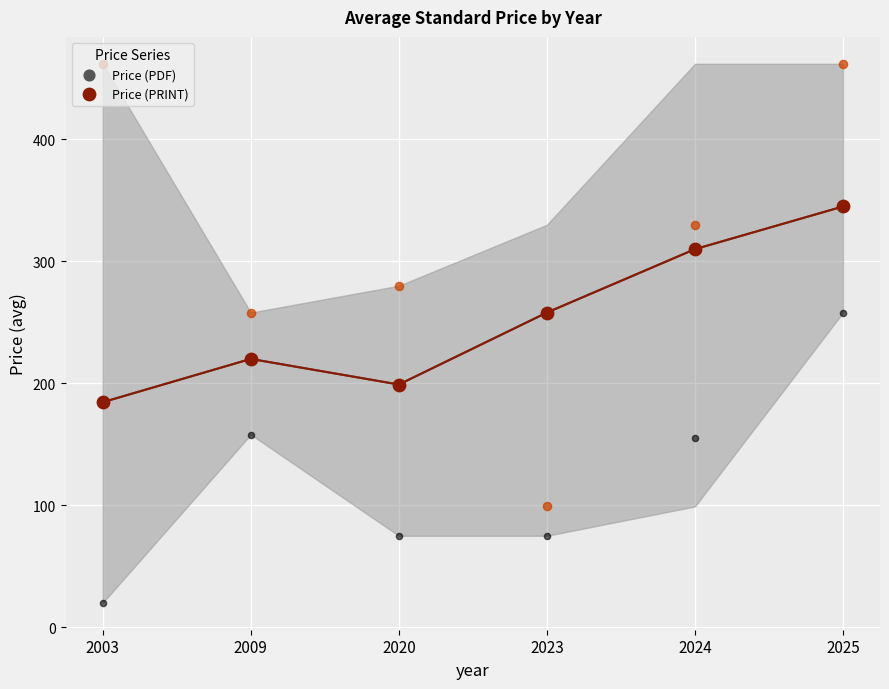

Which series has the widest spread of Y values?

Price (PDF)